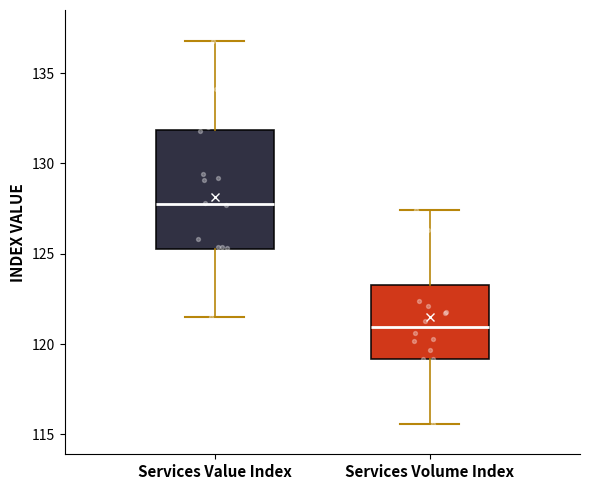

Reading left to right, transcribe this box plot: for each box, give where its median line is, the range the box spans, and where its two whiskers end, as read against the y-axis. The values are not printed on the chart, so give them approximately, as read against the axis.

Services Value Index: median 128.0, box 125.5 to 132.0, whiskers 121.5 to 137.0
Services Volume Index: median 121.0, box 119.0 to 123.5, whiskers 115.5 to 127.5